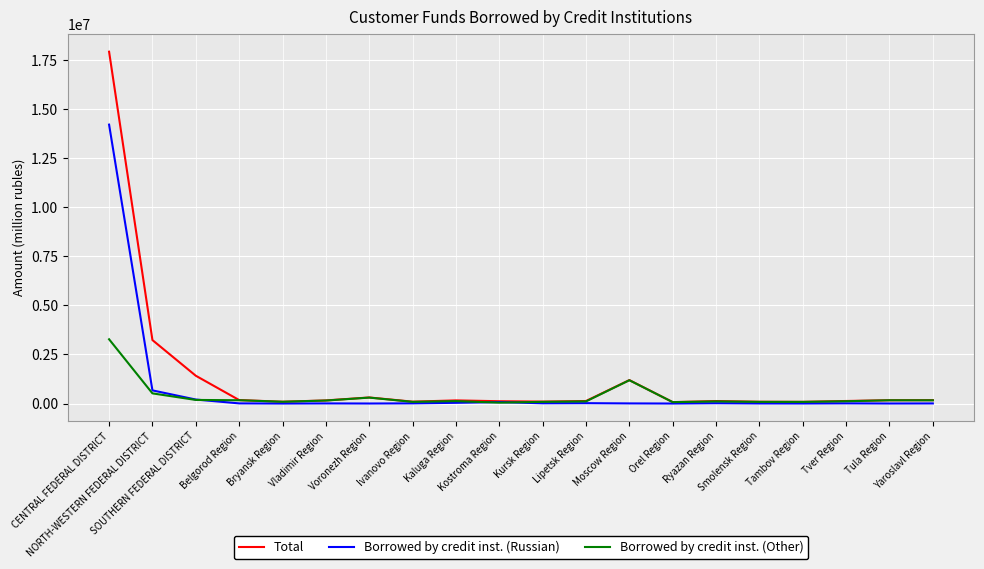

List the series in order of their overall mean, highest first.

Total, Borrowed by credit inst. (Russian), Borrowed by credit inst. (Other)